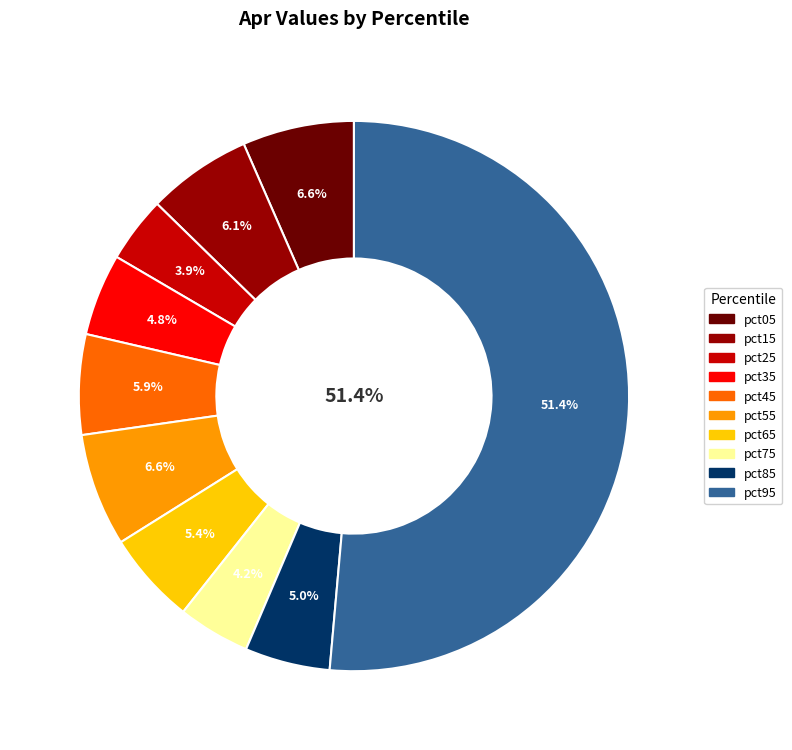

The pct45 slice represents 1% of the pie. True or false?

False